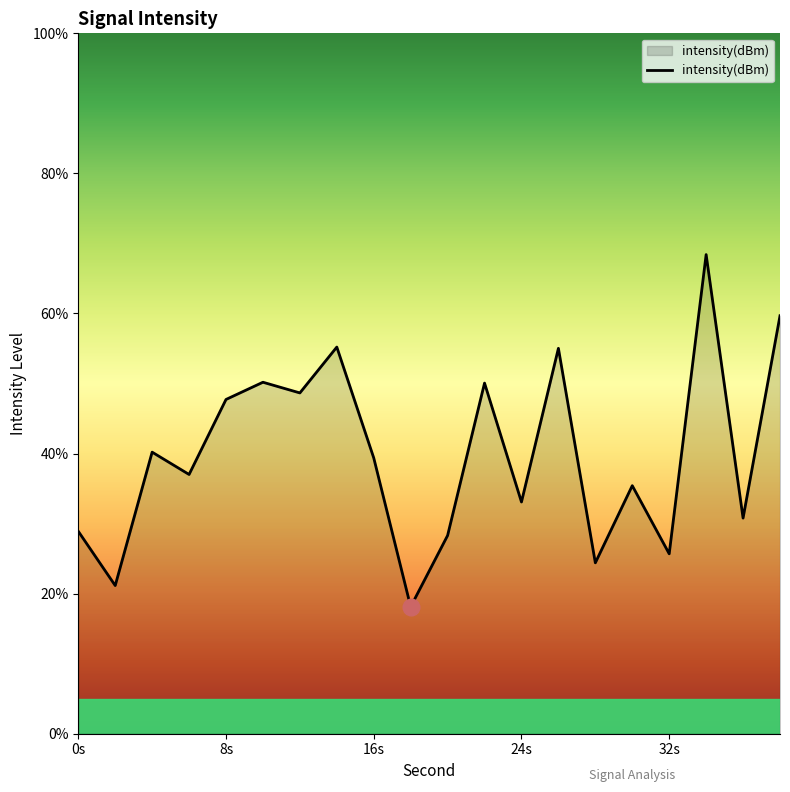

What is the minimum value shown in the chart?

18.1